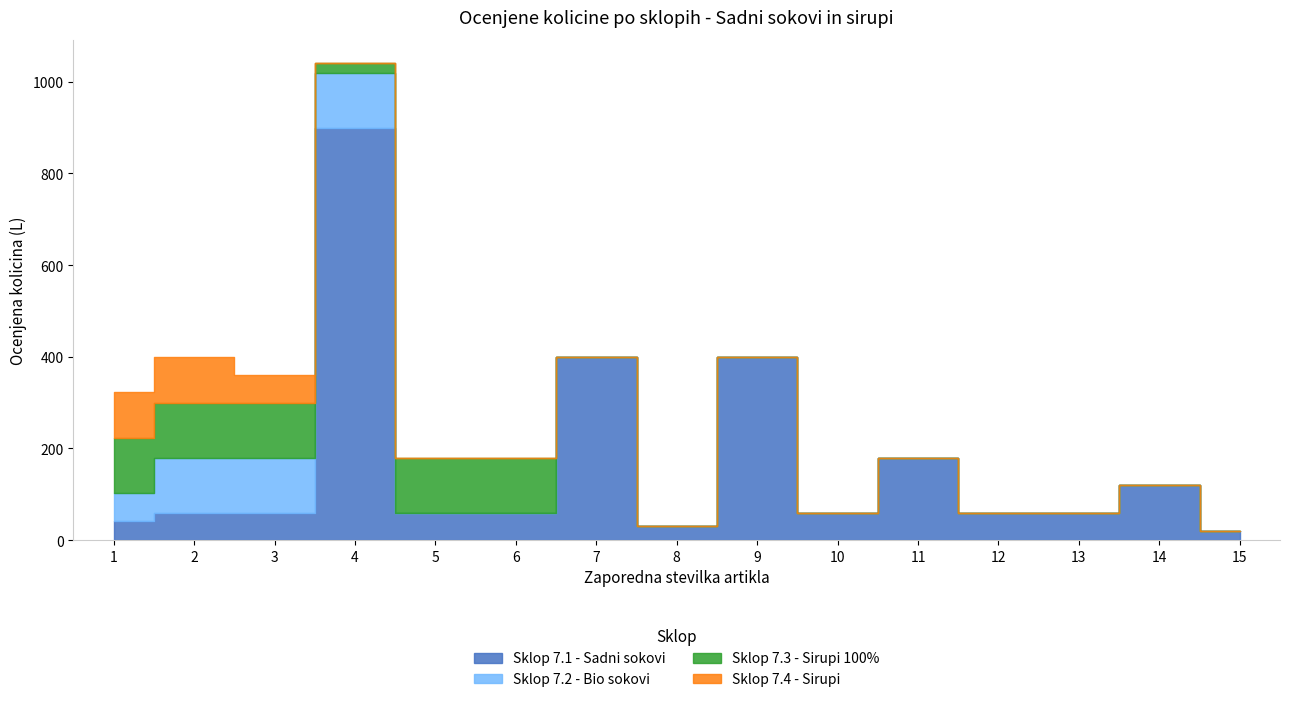

The value of Sklop 7.4 - Sirupi at 4 is 0. True or false?

True